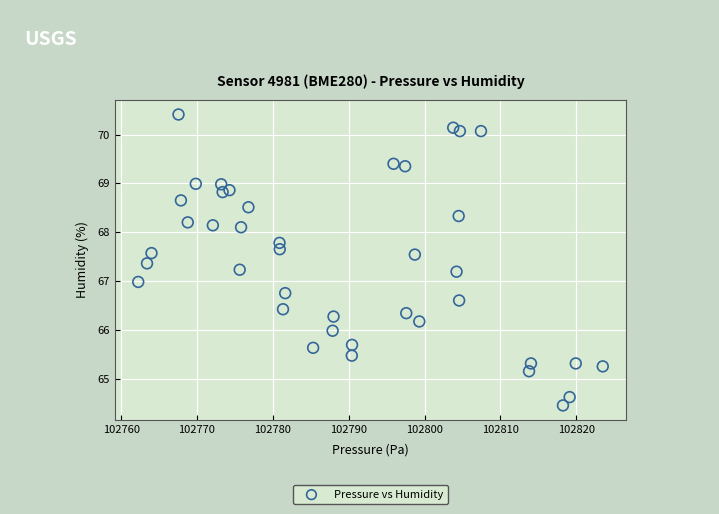

What is the range of Y values (max minus min)?

6.0